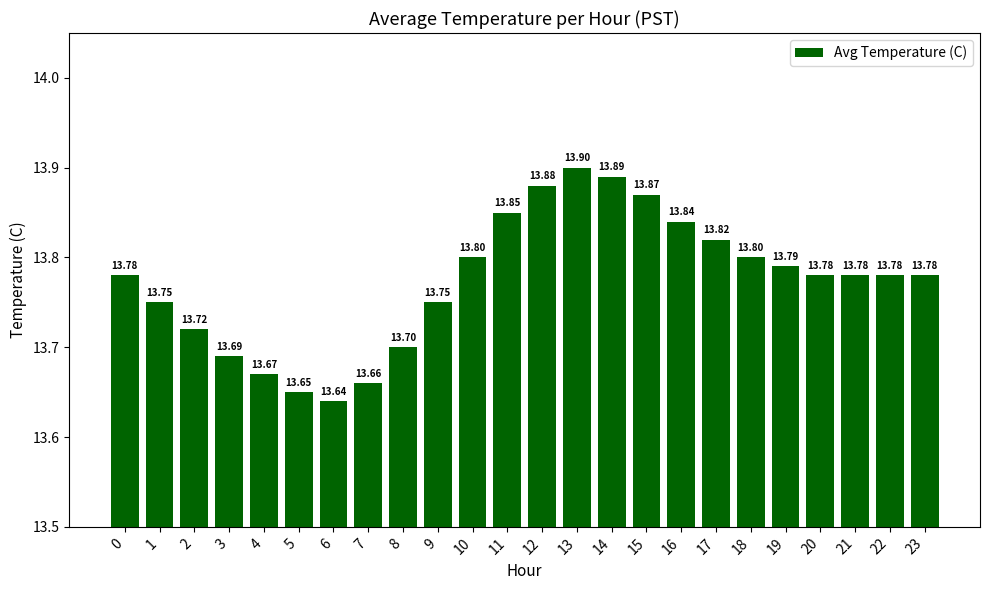

How many values are between 13 and 14?

24